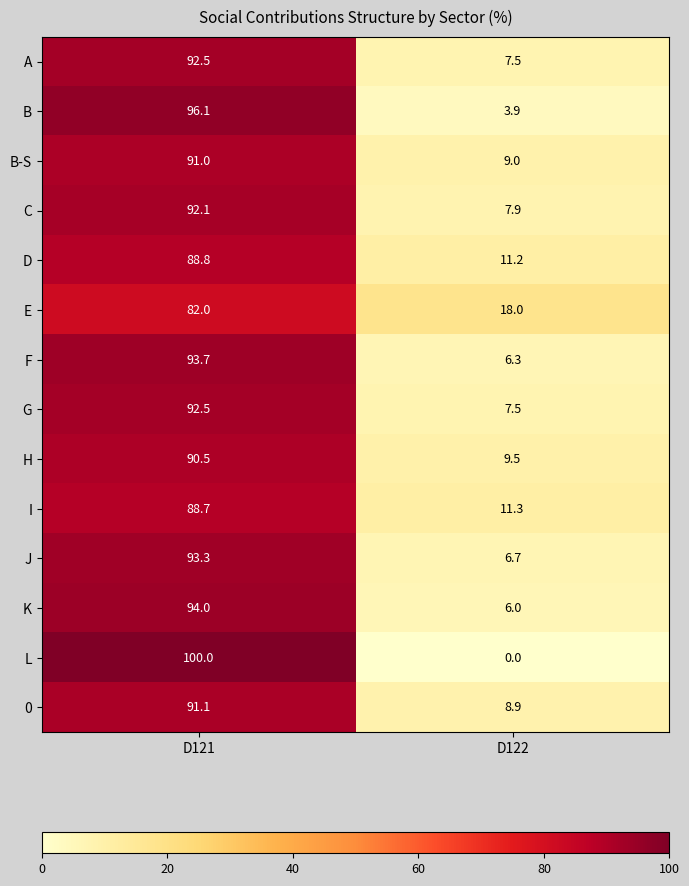

What is the difference between the A values at D122 and D121?

85.0